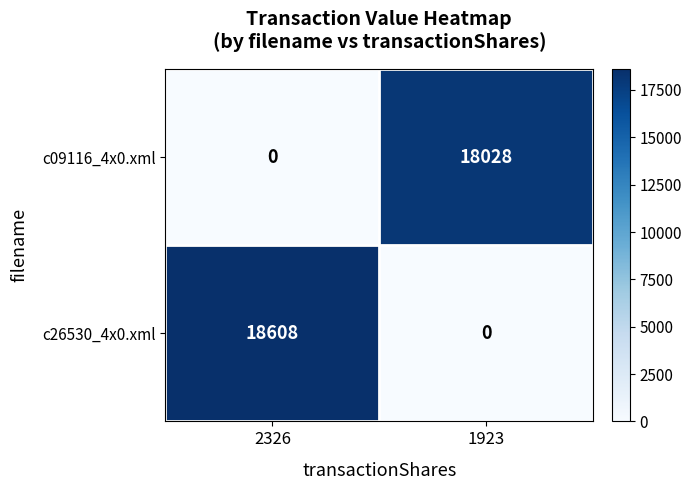

At how many categories does at least one series exceed 17236?

2